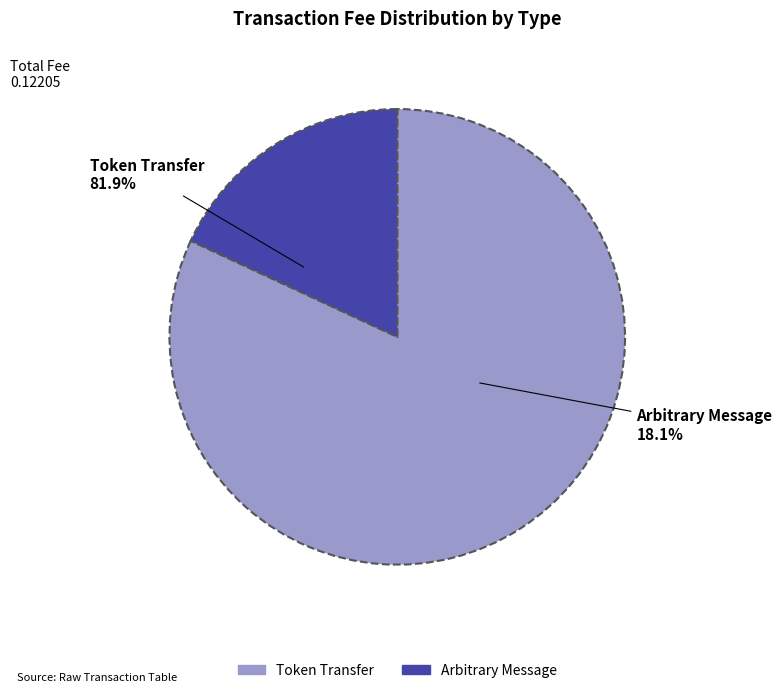

Is there any slice that represents more than half of the pie?

Yes